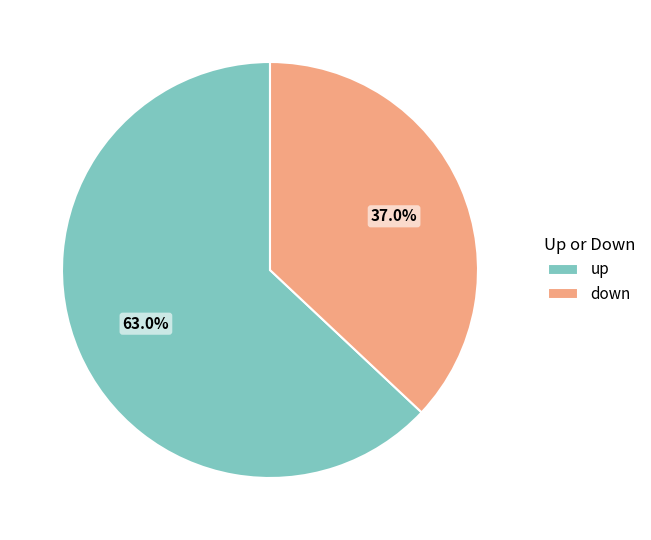

True or false: down accounts for 37% of the total.

True